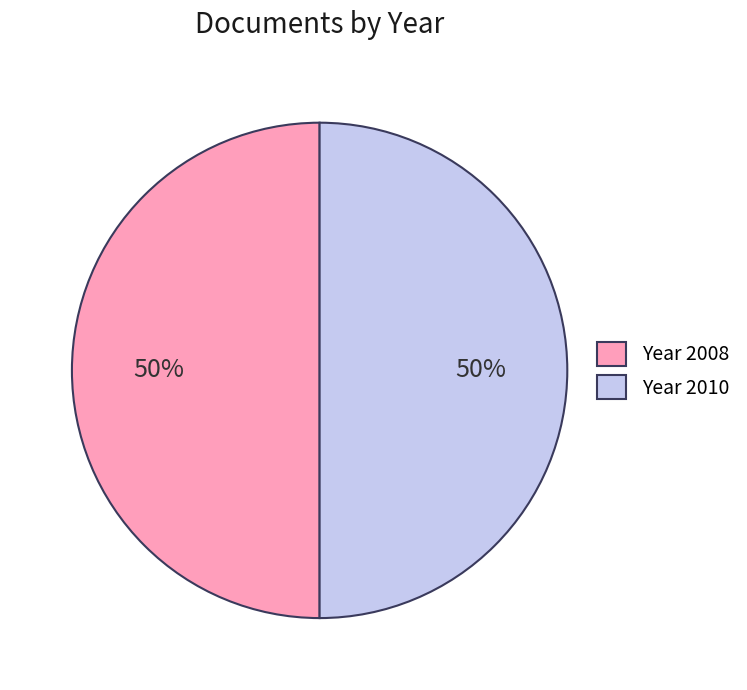

Is it true that Year 2008 is 55% of the pie?

False